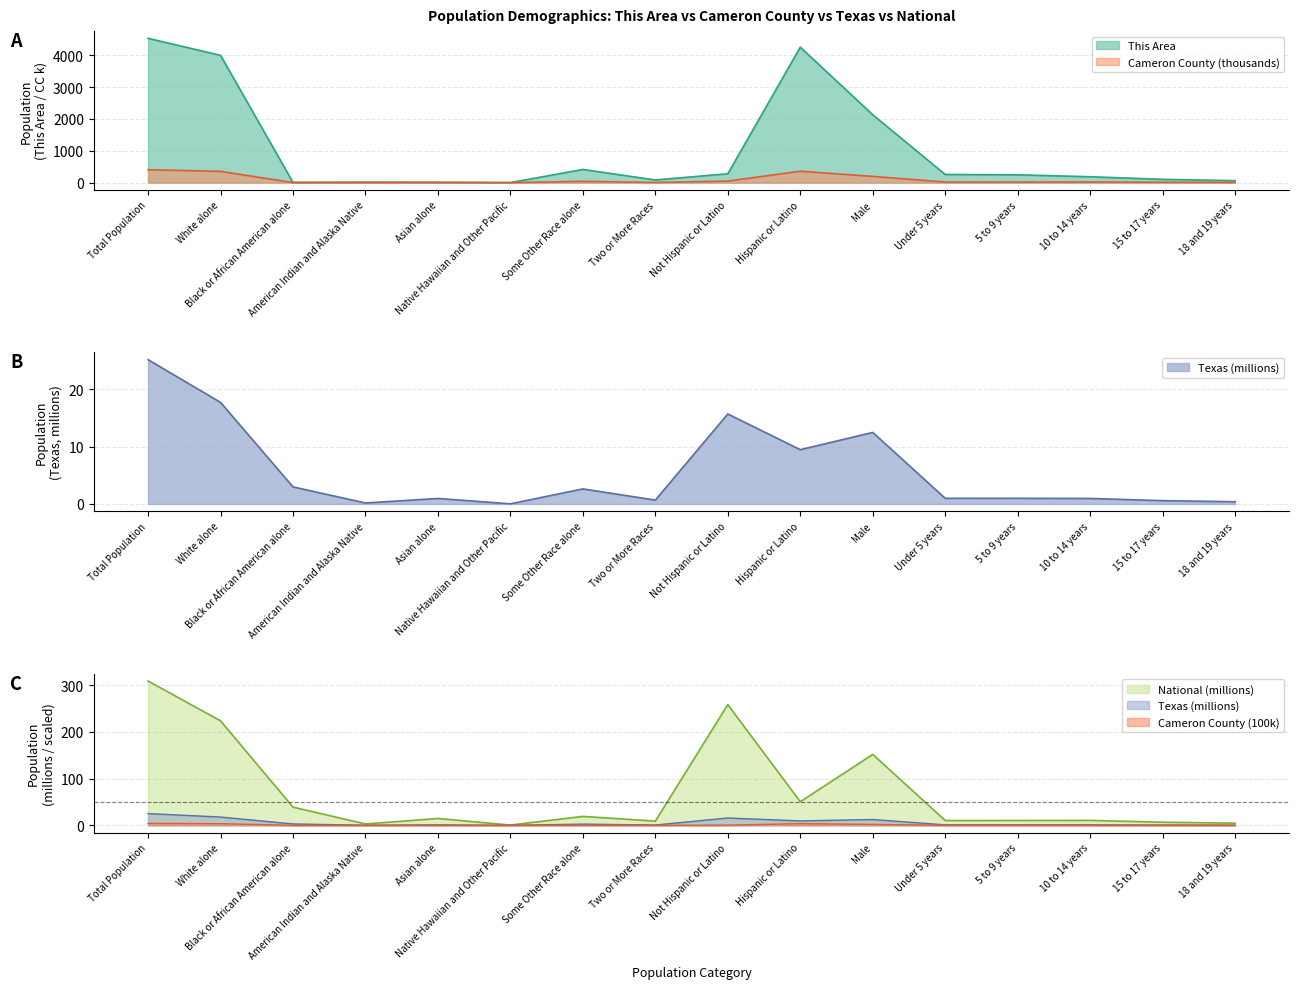

What is the difference between the highest and lowest values at American Indian and Alaska Native?

14.8